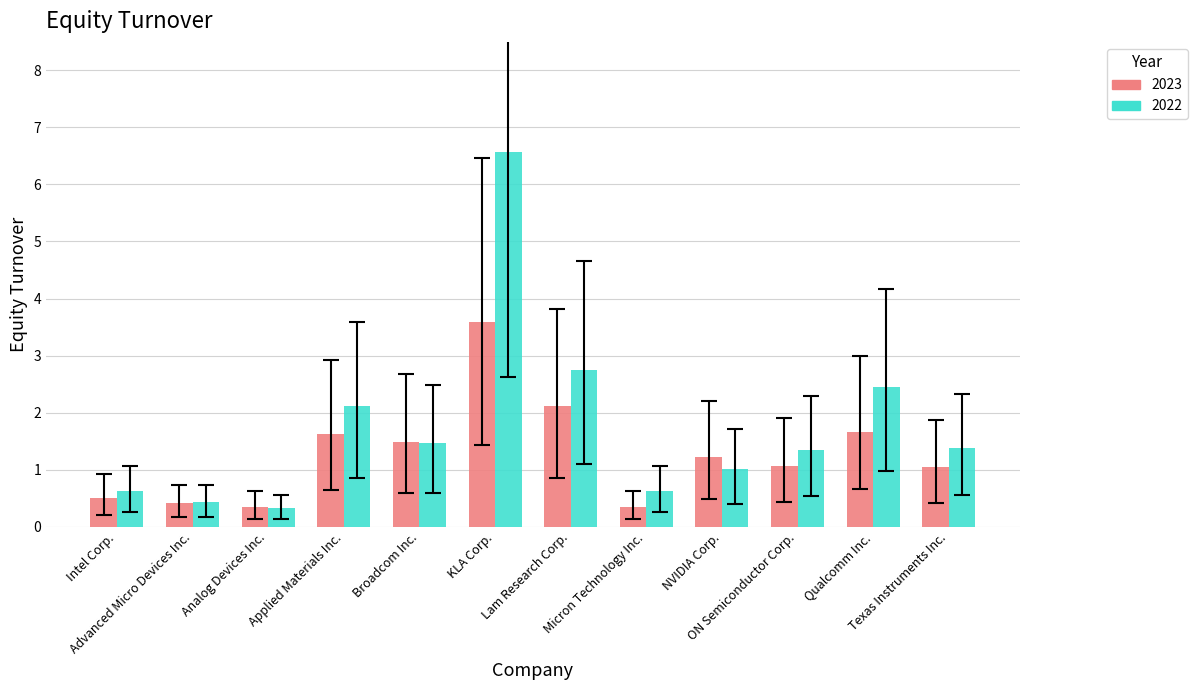

How many distinct data groups are displayed?

2